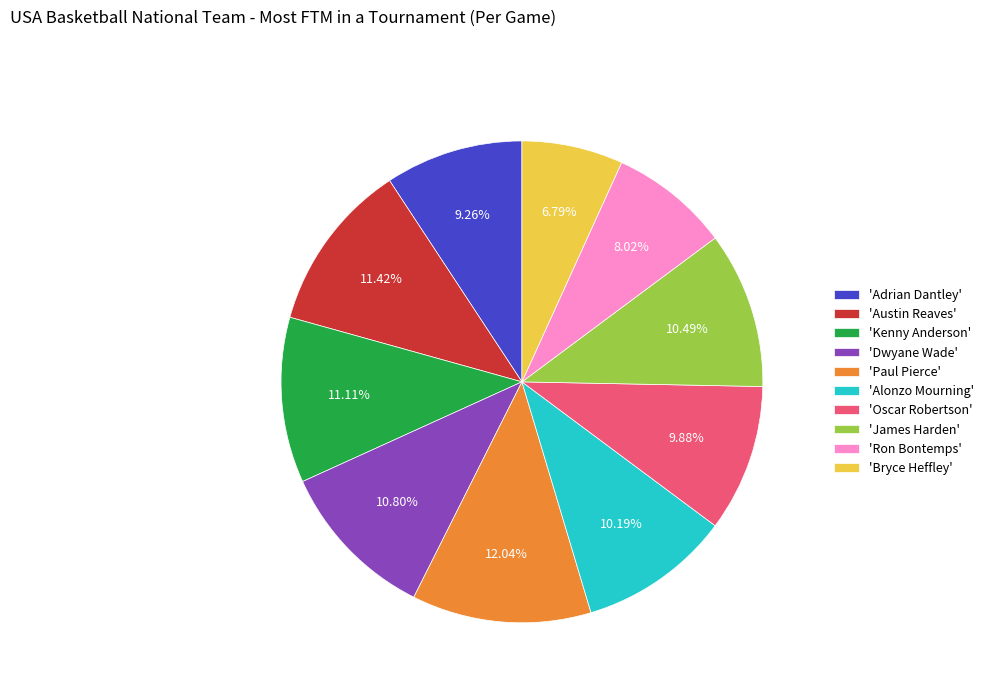

How many slices are in this pie chart?

10